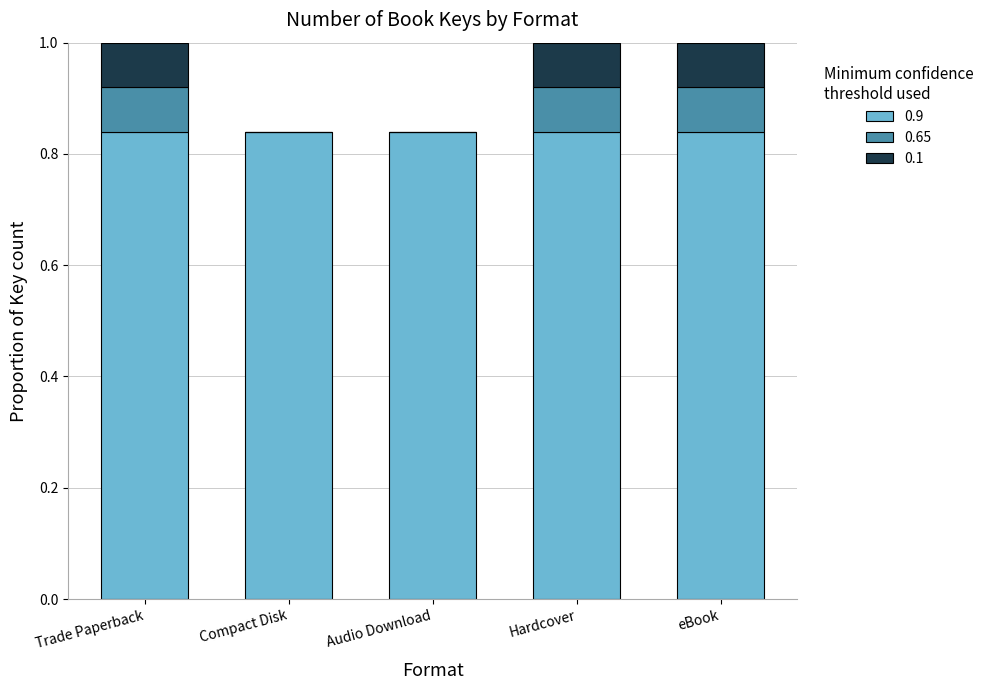

What is the sum of the 0.9 values at Compact Disk and Hardcover?

1.7